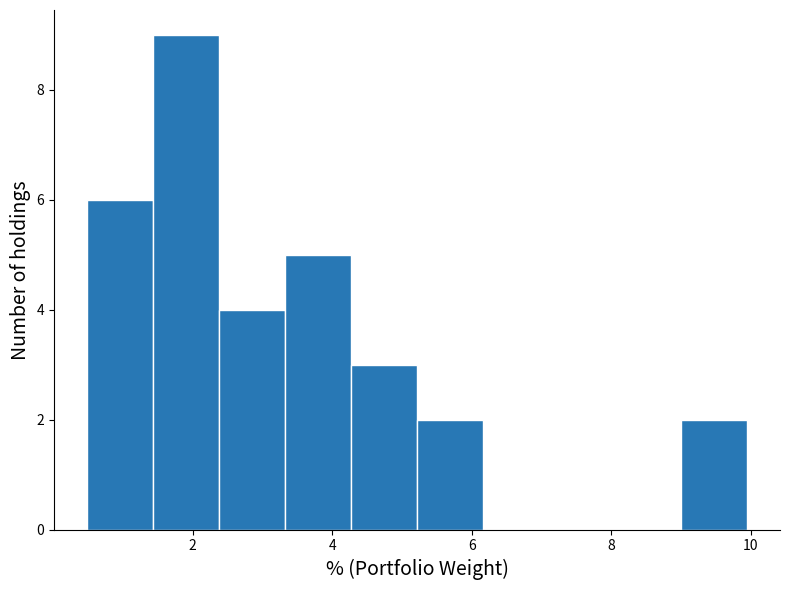

Reading left to right, list every bar in this chart as the range it spans on the x-axis followed by its height. Neither the bar edges nor the heights are printed on the chart, so give them approximately, as read against the axes.

0.4 to 1.4: 6
1.4 to 2.4: 9
2.4 to 3.4: 4
3.4 to 4.2: 5
4.2 to 5.2: 3
5.2 to 6.2: 2
6.2 to 7.2: 0
7.2 to 8.0: 0
8.0 to 9.0: 0
9.0 to 10.0: 2